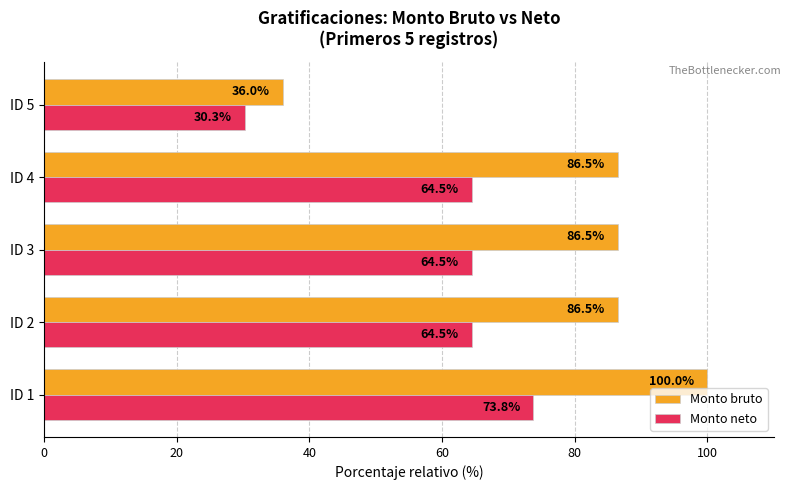

Which category has the lowest value in the Monto bruto series?

ID 5